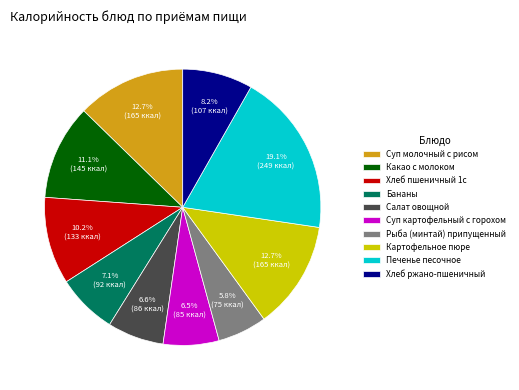

What is the ratio of the value at Какао с молоком to the value at Хлеб пшеничный 1с?

1.1